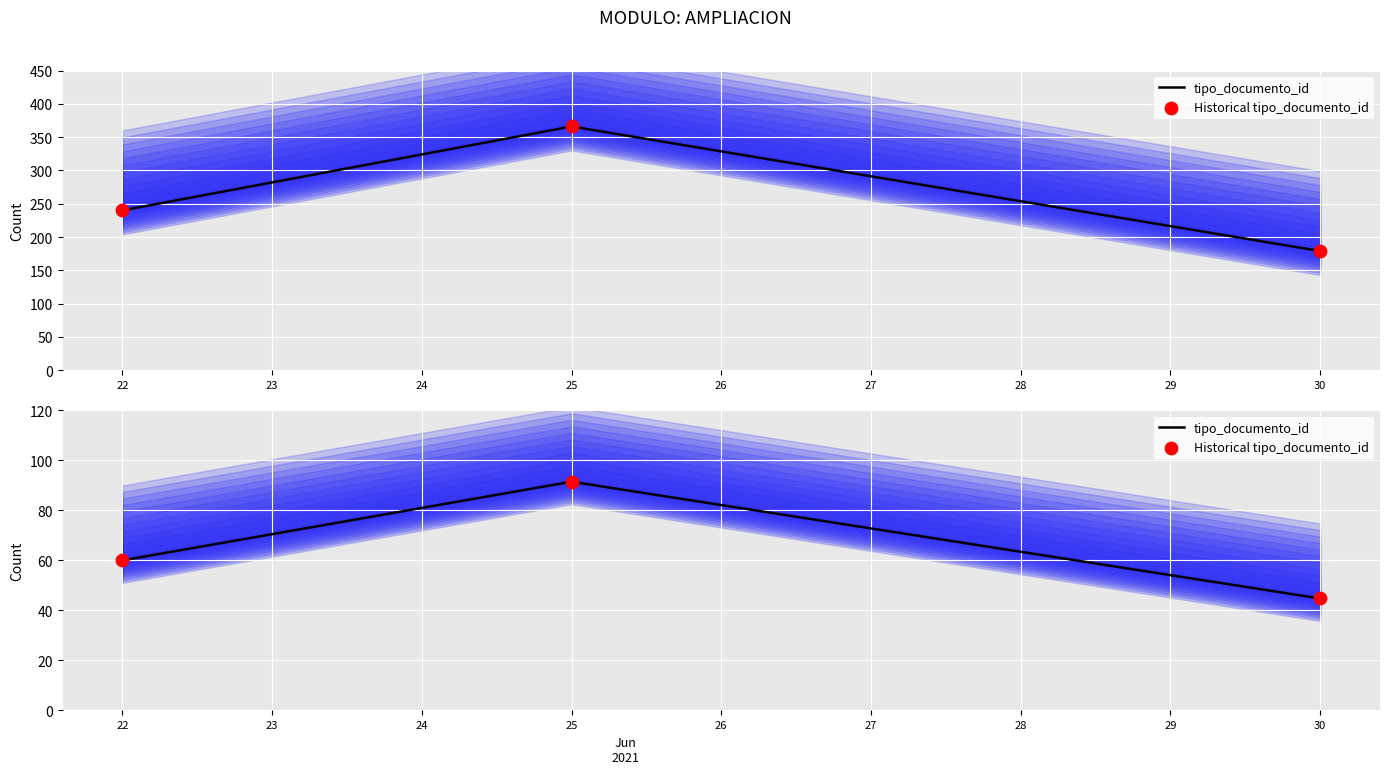

Approximately how many times larger is the value at 30 compared to 22?

0.7